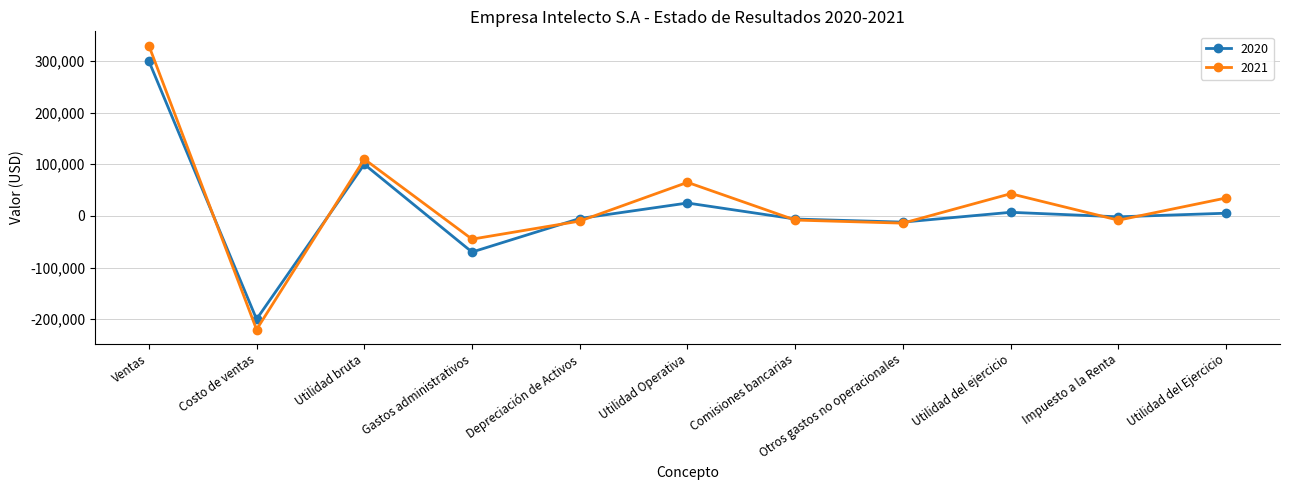

True or false: 2021 has a value of 43000 at Utilidad del ejercicio.

True